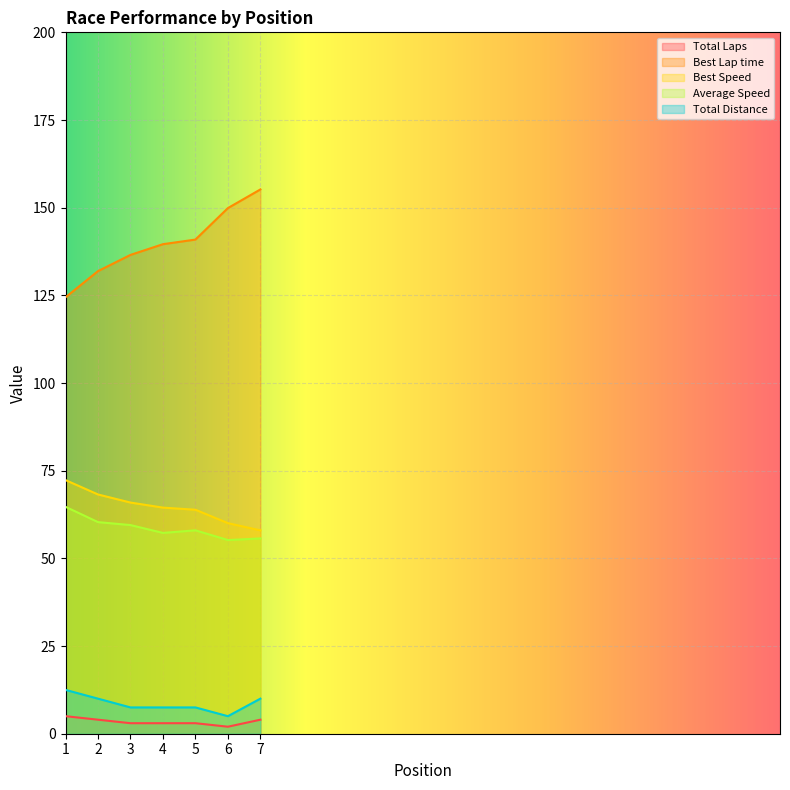

What is the average value of the Best Lap time series?

139.8